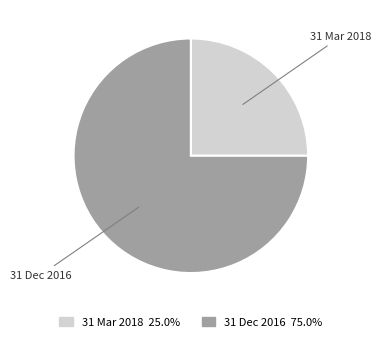

Do 31 Dec 2016 and 31 Mar 2018 together represent more than half of the pie?

Yes